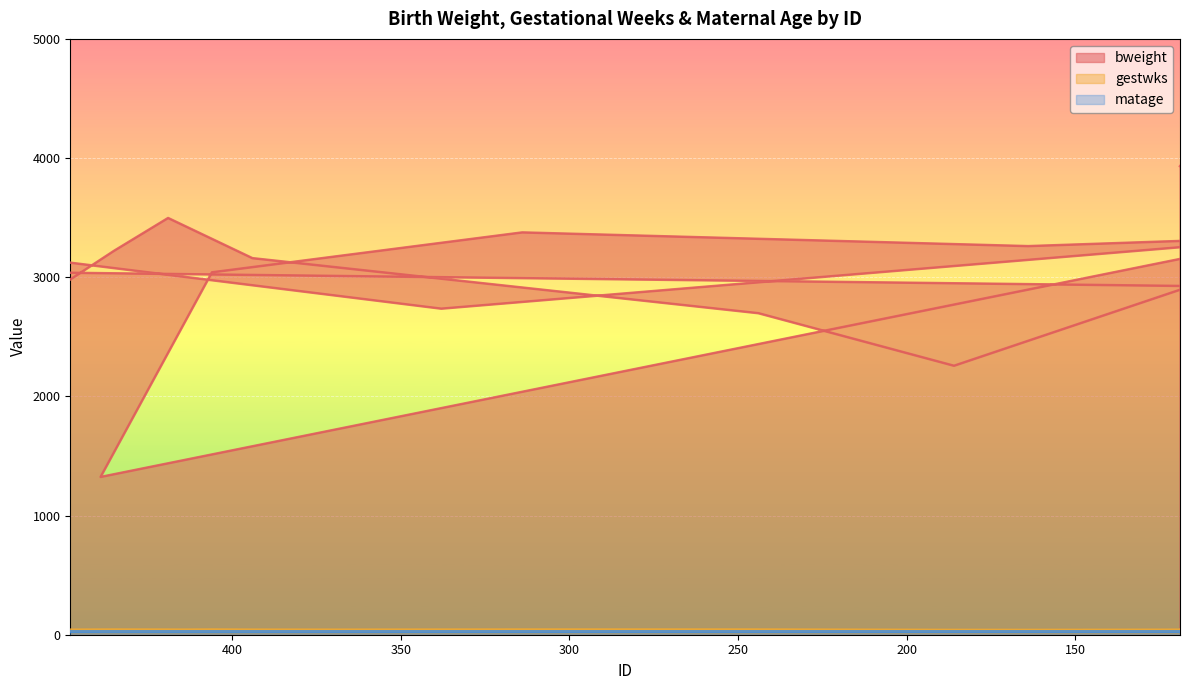

What is the difference between the highest and lowest values at 51?

3516.0